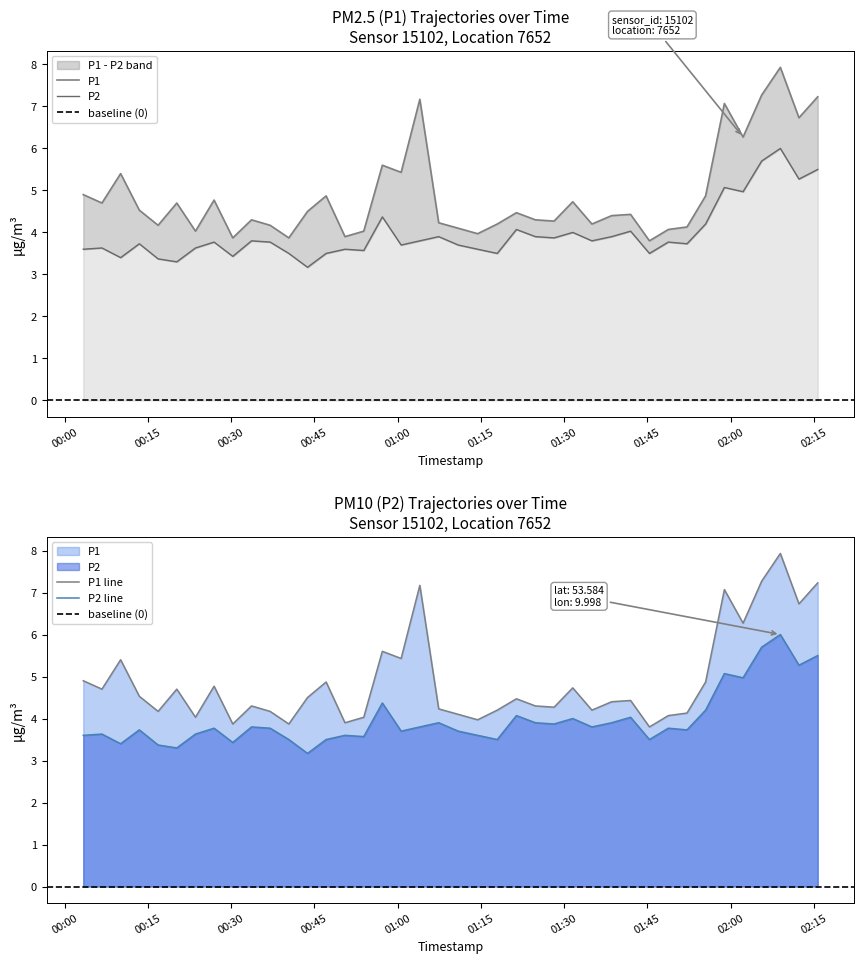

What is the label of the 35th point from the left?

2023-07-29T01:58:51